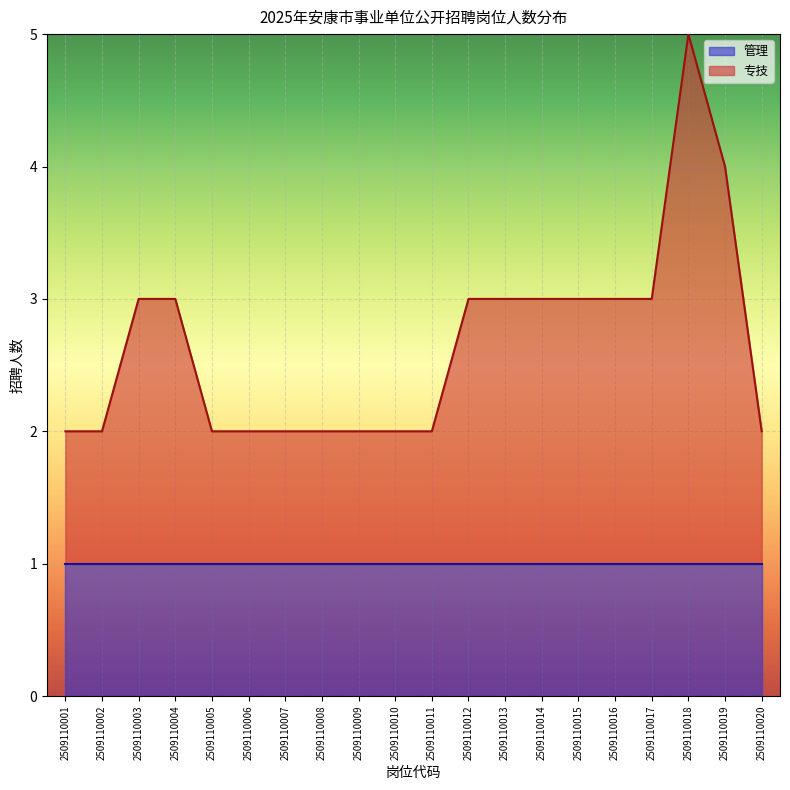

How many lines are shown in the chart?

2